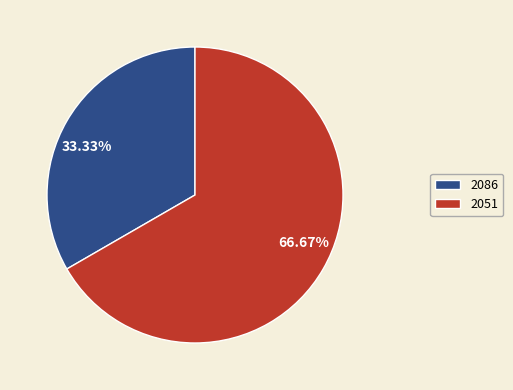

To the nearest percent, what is the combined percentage of 2086 and 2051?

100%